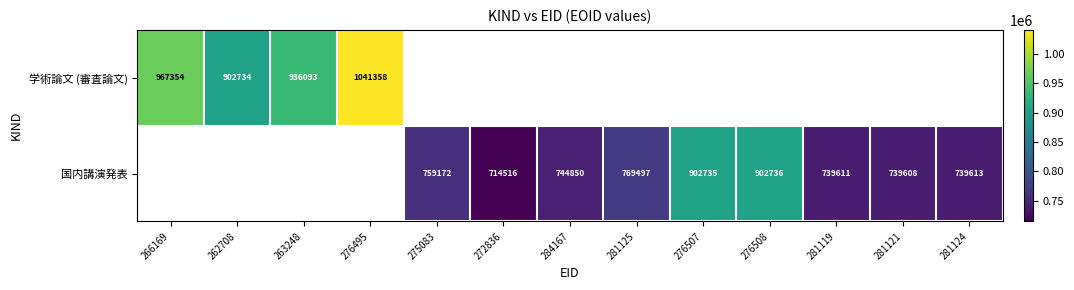

True or false: 学術論文 (審査論文) has a value of 967354 at 266169.

True